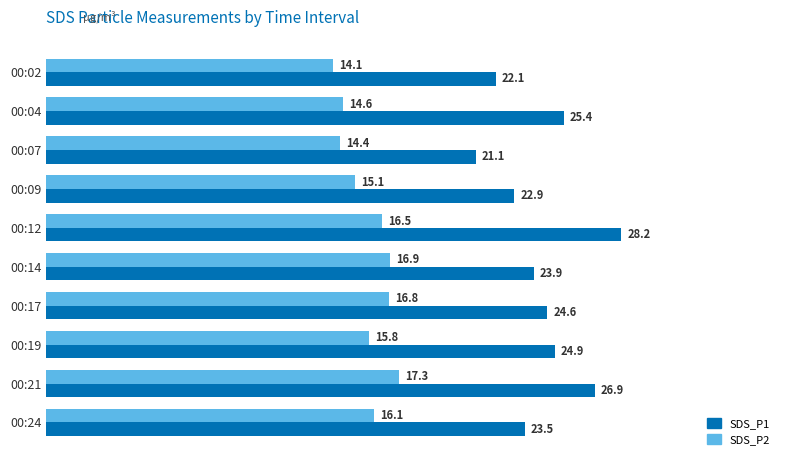

At which category is the sum across all series the highest?

00:12